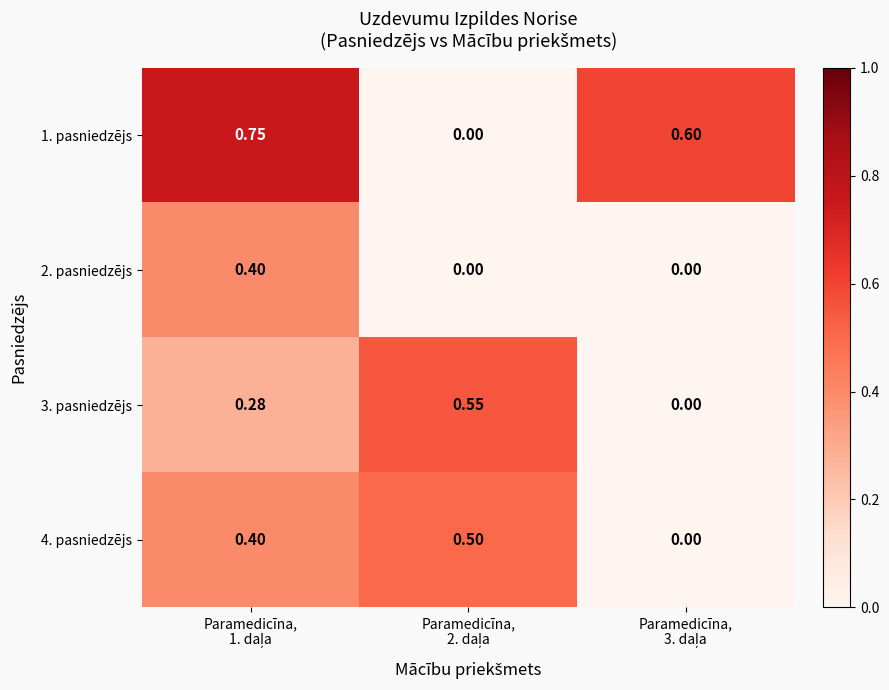

How many categories are shown in the chart?

3